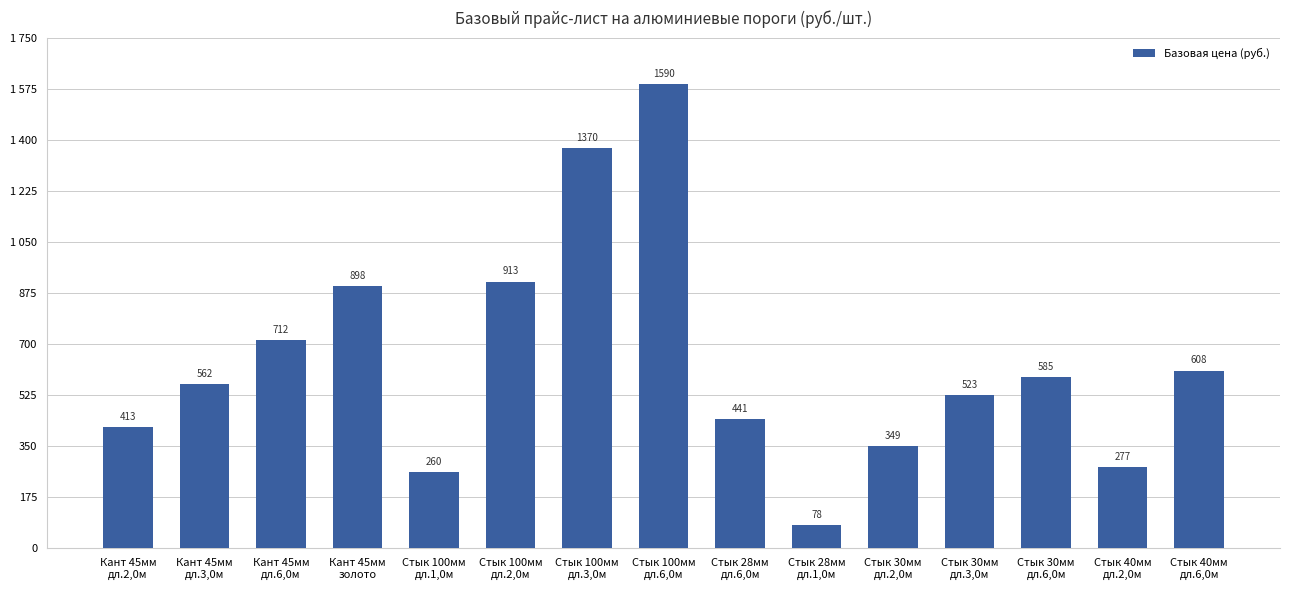

Read the value at Кант 45мм
дл.2,0м.

413